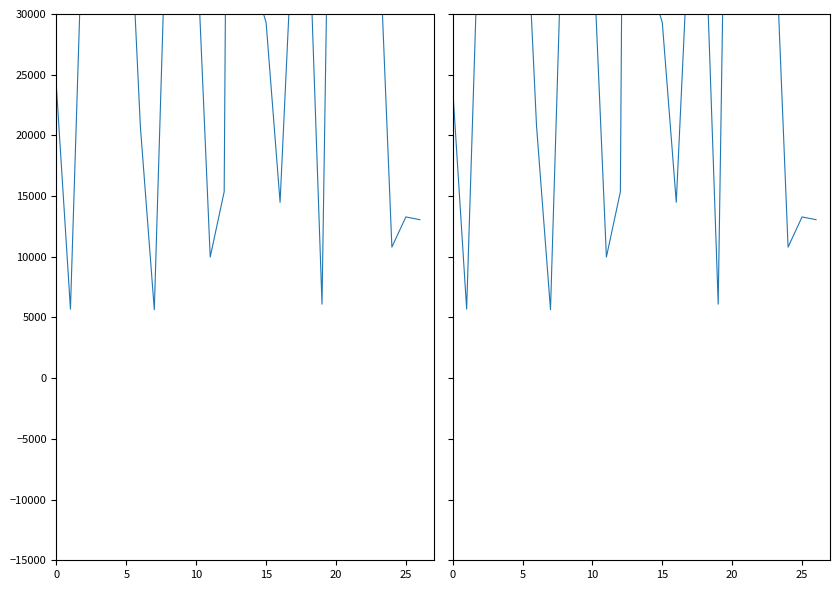

Which category has the highest value across all series?

13